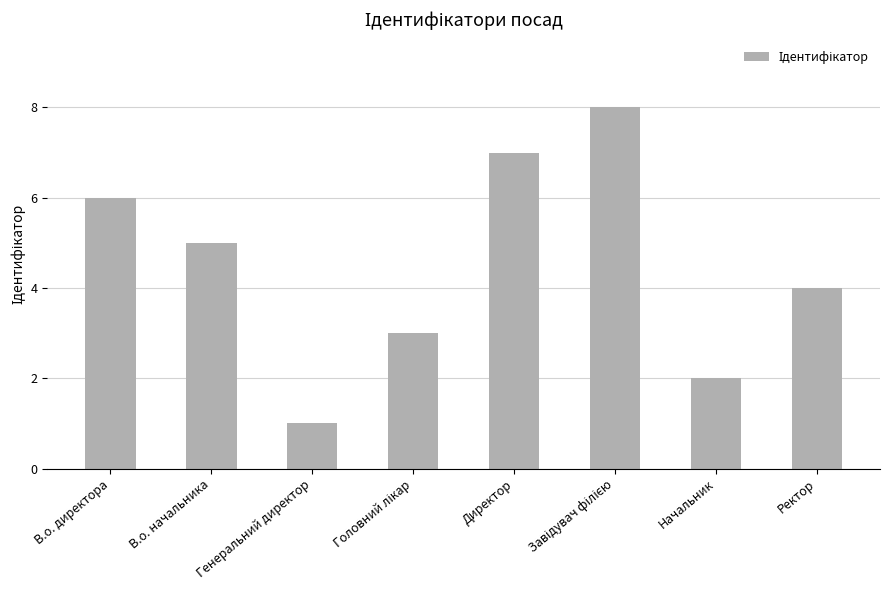

What is the change in value from Генеральний директор to Ректор?

+3